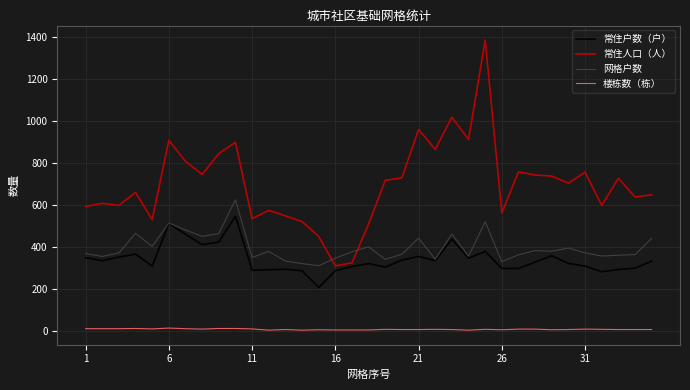

Count the 楼栋数（栋） values in the range 7 to 11.

21